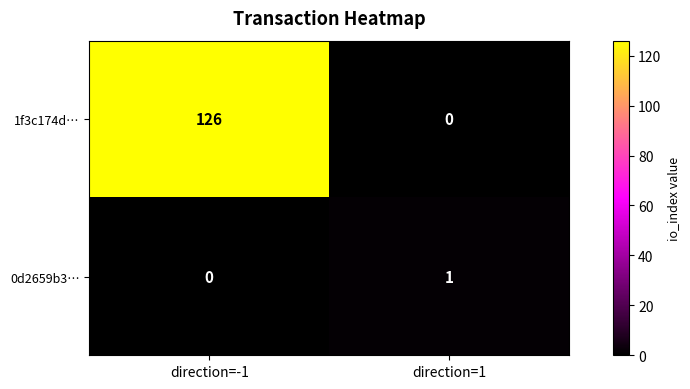

What is the difference between the maximum and minimum values in the 1f3c174d… series?

126